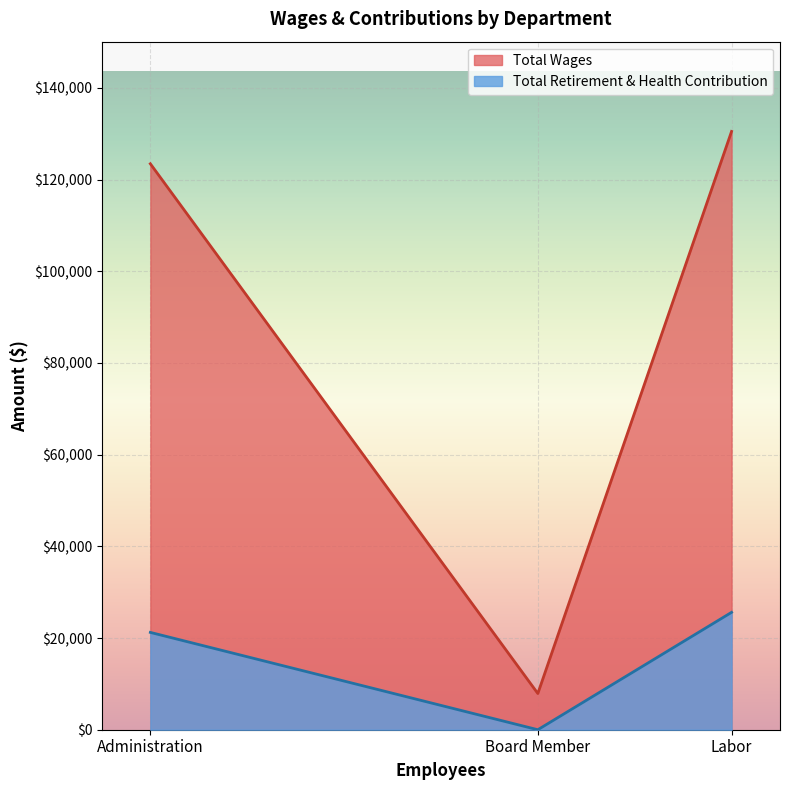

How many lines are shown in the chart?

2